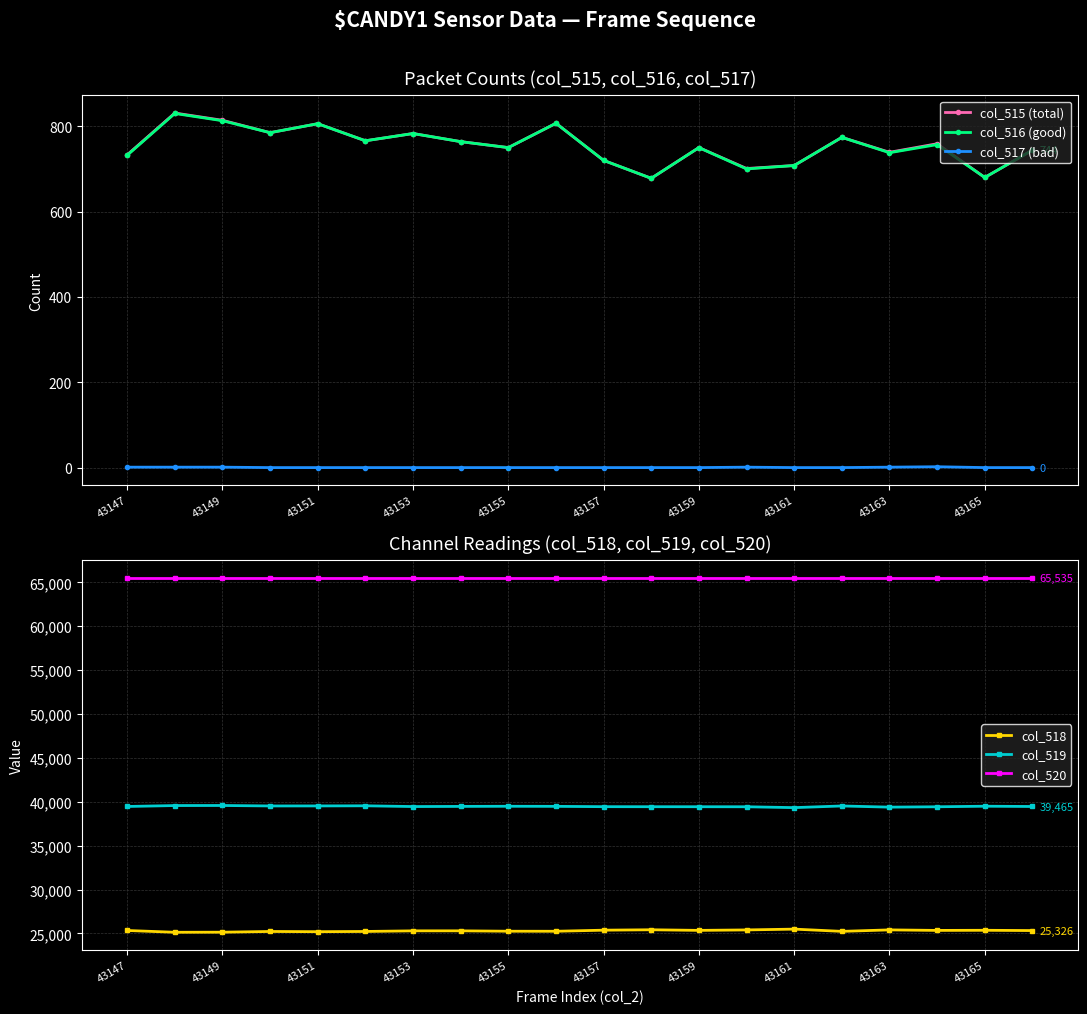

The col_515 (total) series shows 254 at 43159. True or false?

False